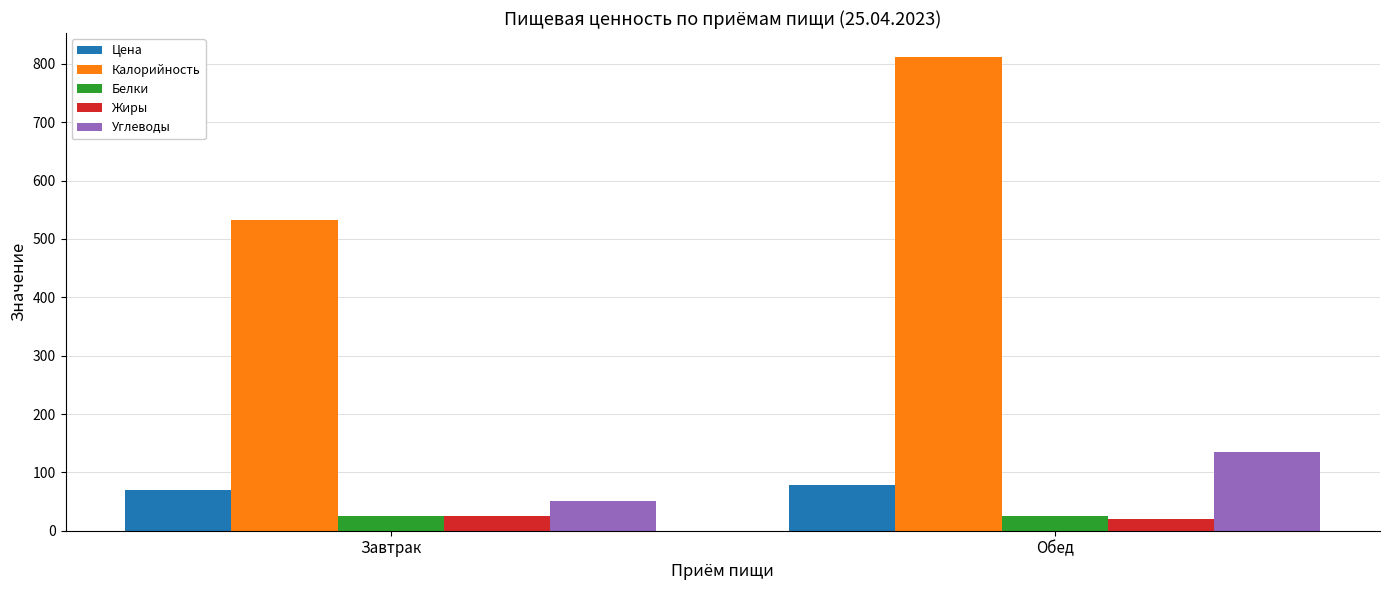

Which category has the highest value in the Цена series?

Обед